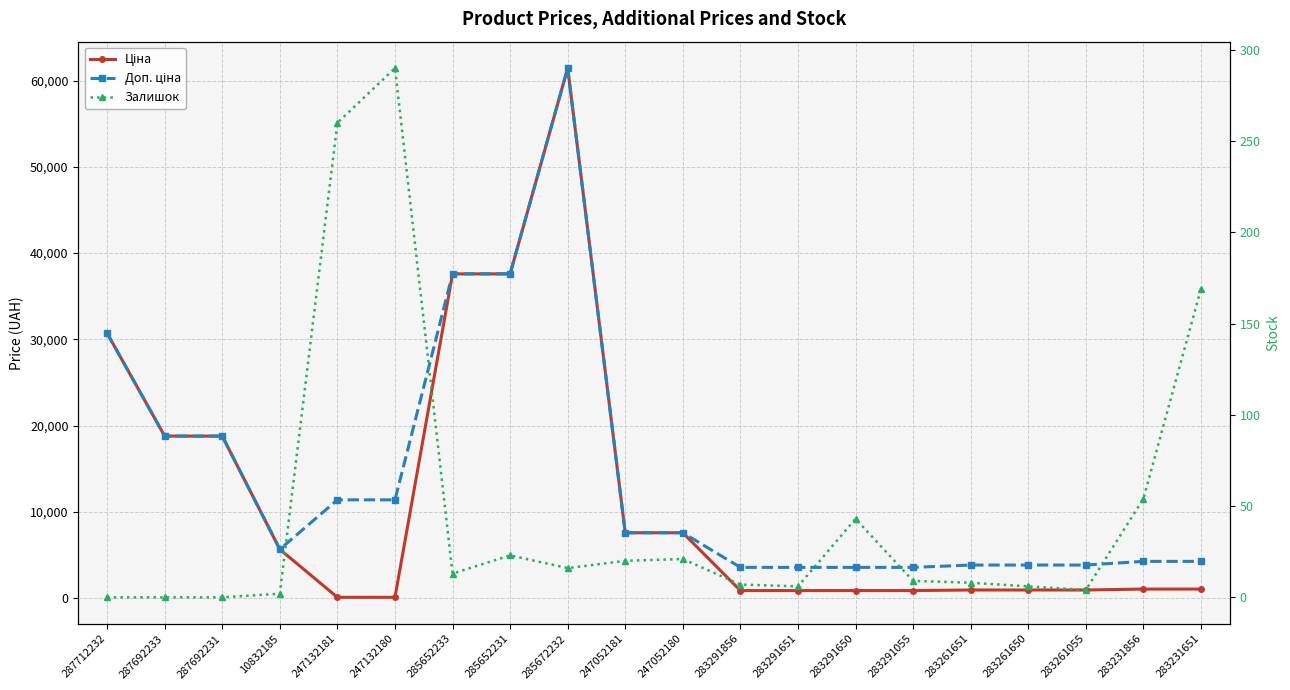

True or false: Доп. ціна and Залишок cross at least once.

False